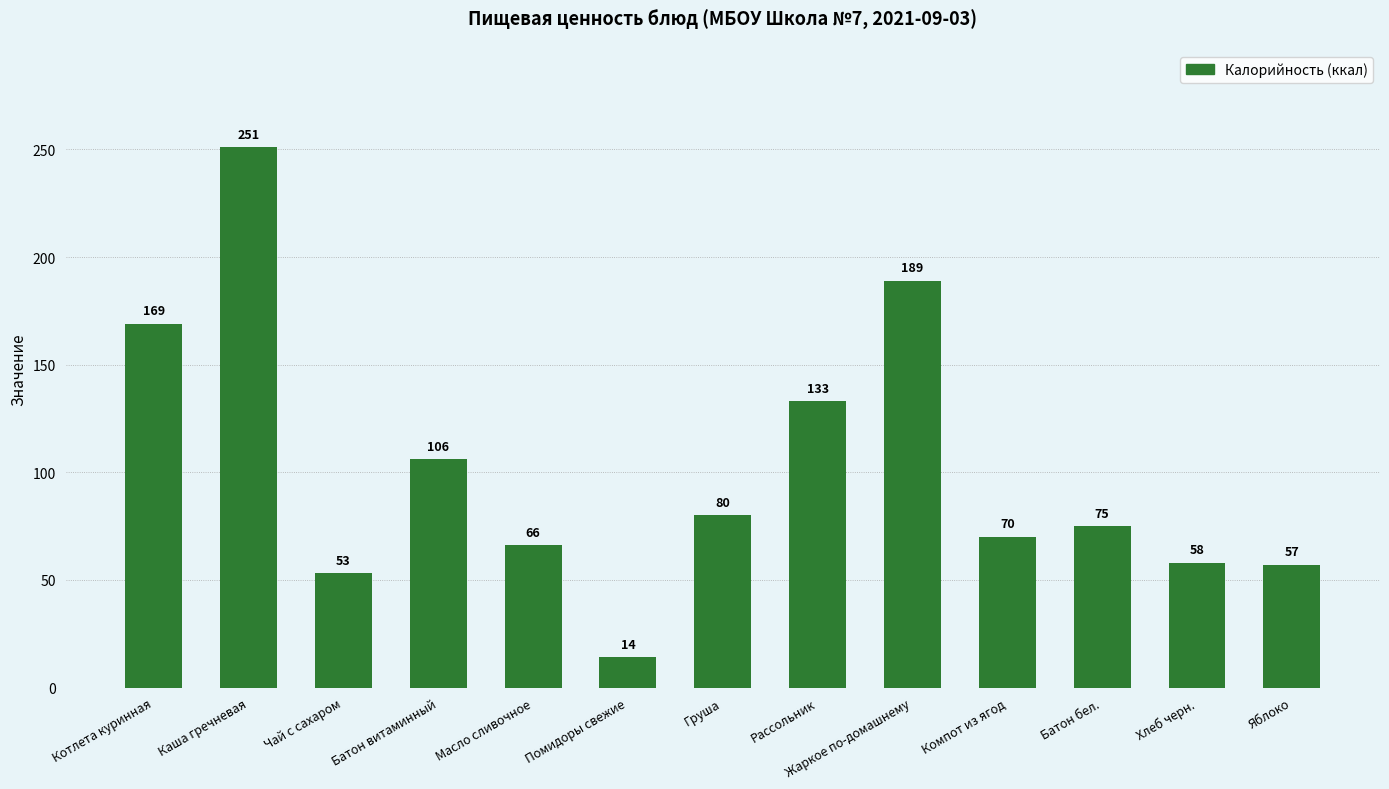

What is the label of the 2nd bar from the right?

Хлеб черн.